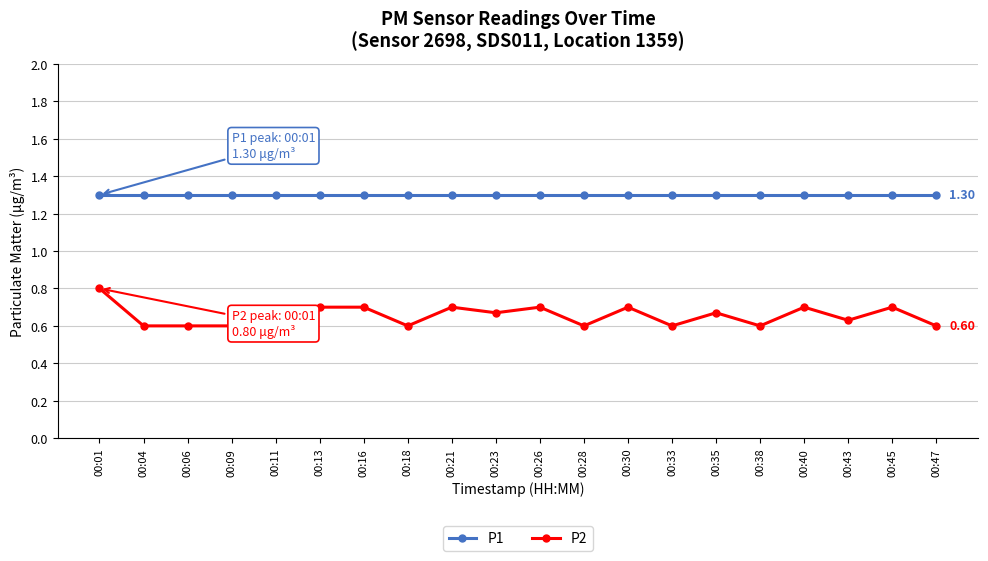

True or false: P2 has more than 2 points higher than both neighbors.

True